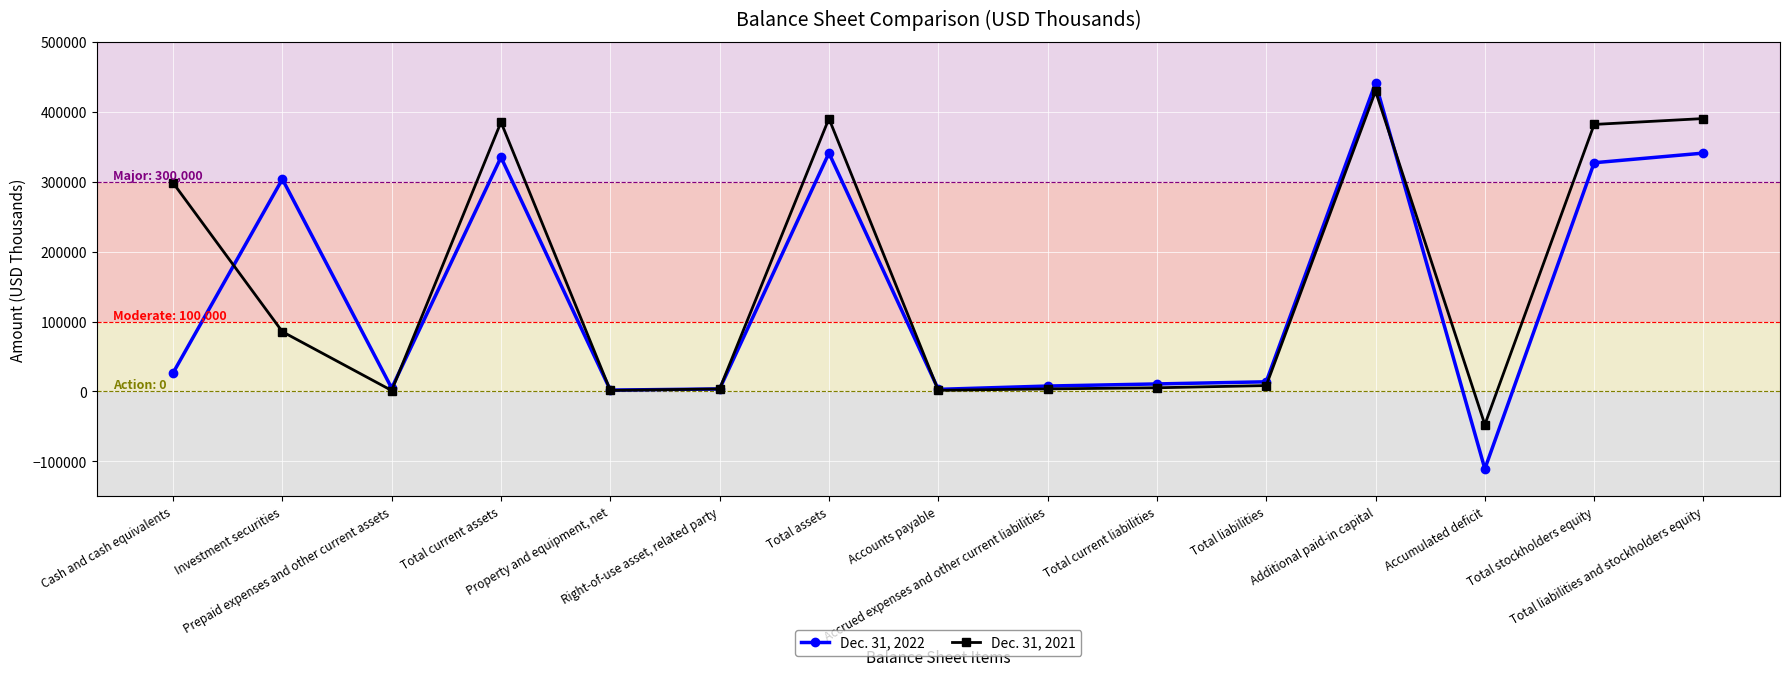

Where is the first local maximum for Dec. 31, 2022?

Investment securities